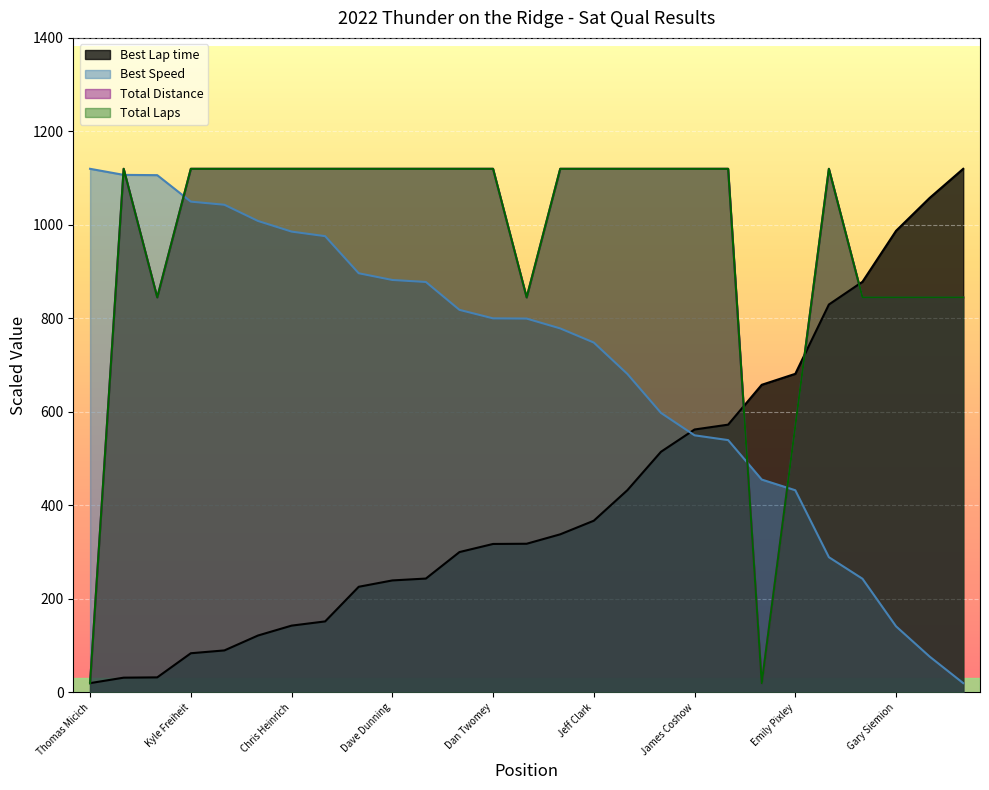

Where is Total Distance nearest to the value 570?

Emily Pixley